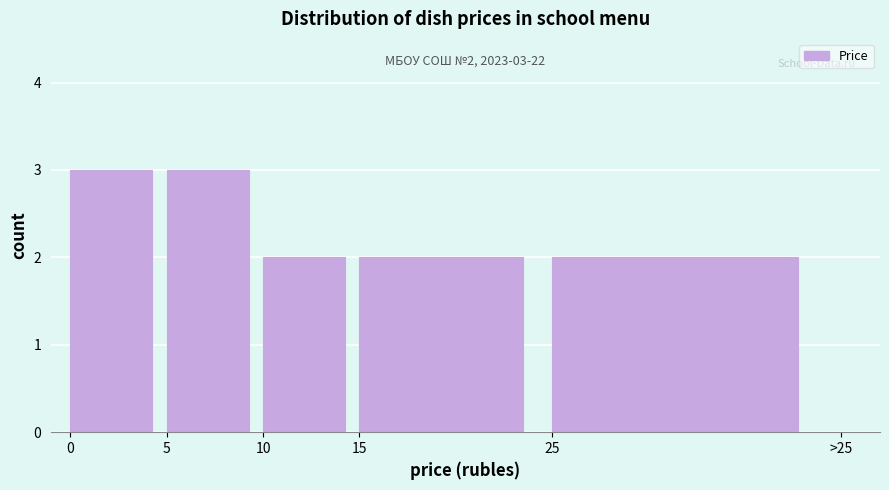

Reading right to left, what are all the values shown in this chart?

2	2	2	3	3